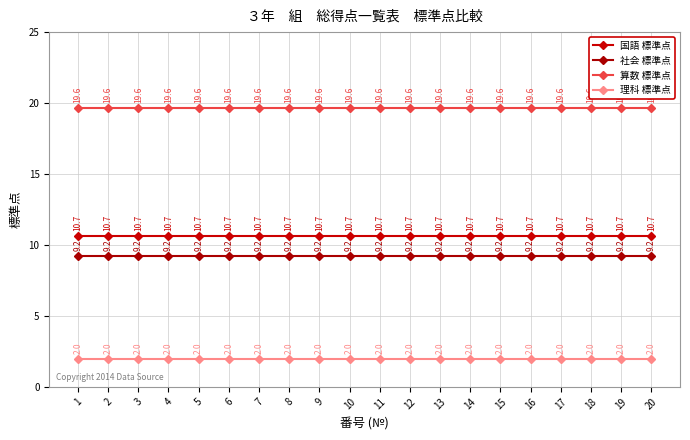

How many distinct data groups are displayed?

4